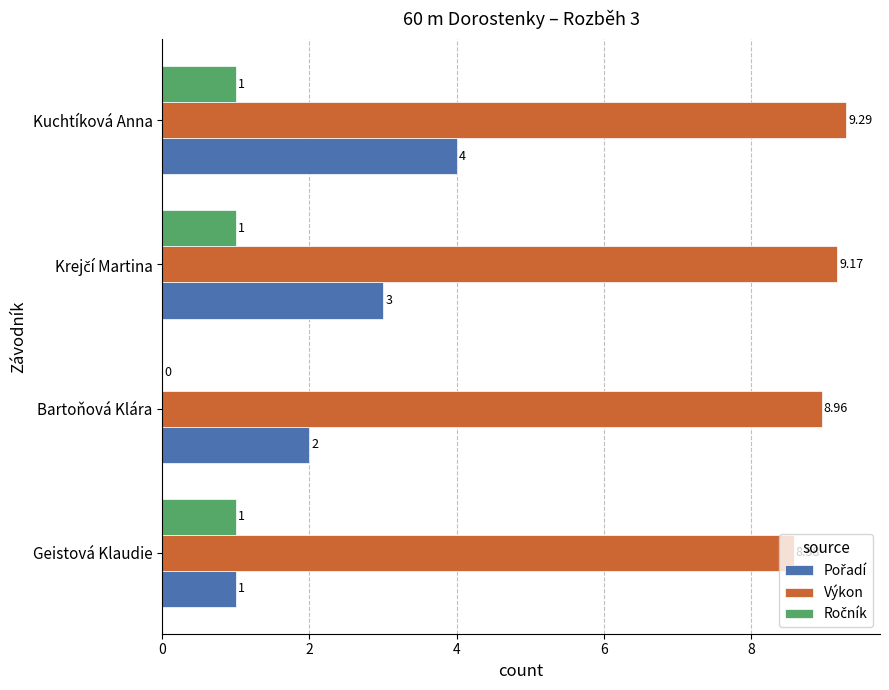

Which category has the highest value across all series?

Kuchtíková Anna